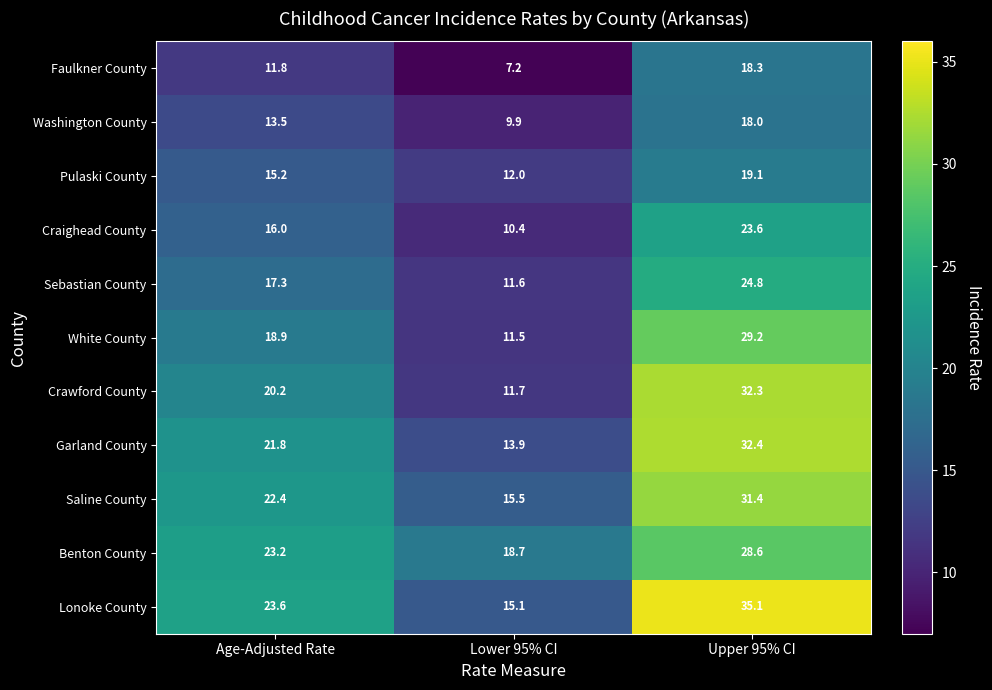

Read the Sebastian County value at Age-Adjusted Rate.

17.3